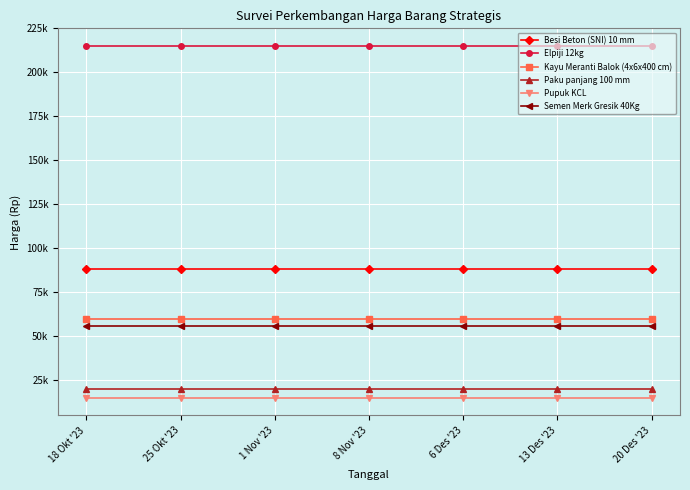

List the series in order of their peak value, highest first.

Elpiji 12kg, Besi Beton (SNI) 10 mm, Kayu Meranti Balok (4x6x400 cm), Semen Merk Gresik 40Kg, Paku panjang 100 mm, Pupuk KCL